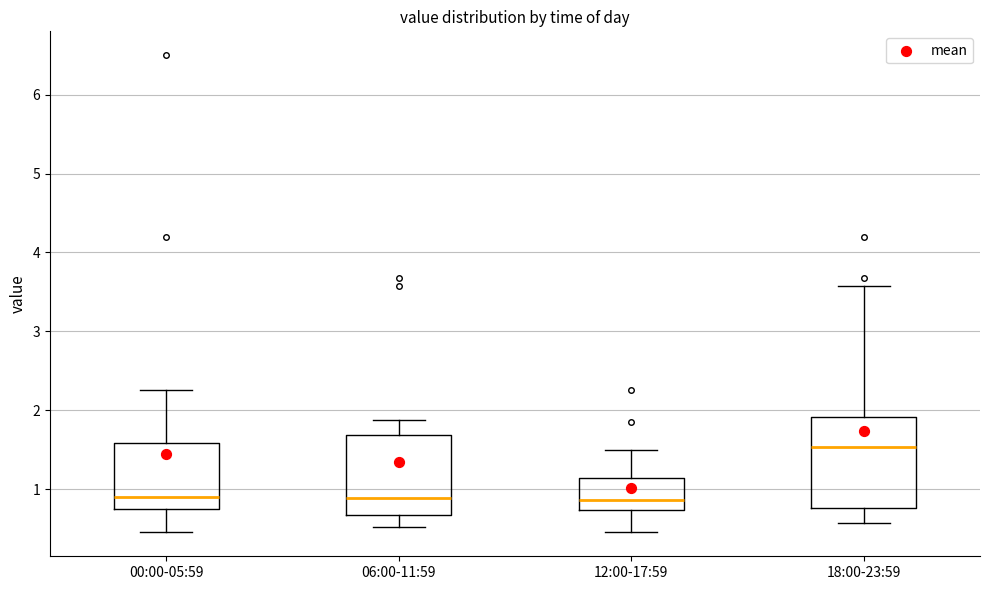

Where is the upper edge of the box for 12:00-17:59 on the y-axis? The values are not printed on the chart, so give them approximately, as read against the axis.

1.1